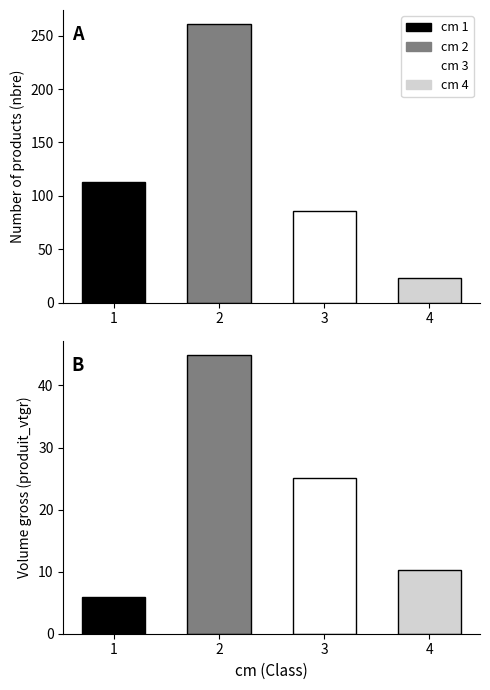

What is the sum of all produit_vtgr values?

86.1